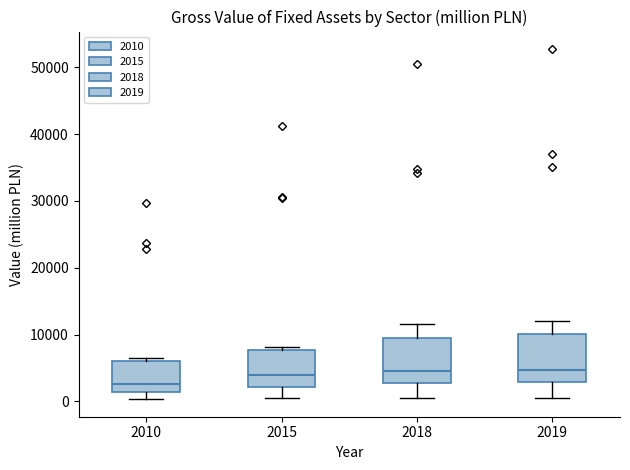

Reading left to right, read every box against the y-axis: the position of its median line, the range the box covers, and the ends of its whiskers. The values are not printed on the chart, so give them approximately, as read against the axis.

2010: median 3000, box 1000 to 6000, whiskers 0 to 6000 (just above the box's upper edge)
2015: median 4000, box 2000 to 8000, whiskers 0 to 8000 (just above the box's upper edge)
2018: median 5000, box 3000 to 10000, whiskers 1000 to 12000
2019: median 5000, box 3000 to 10000, whiskers 1000 to 12000